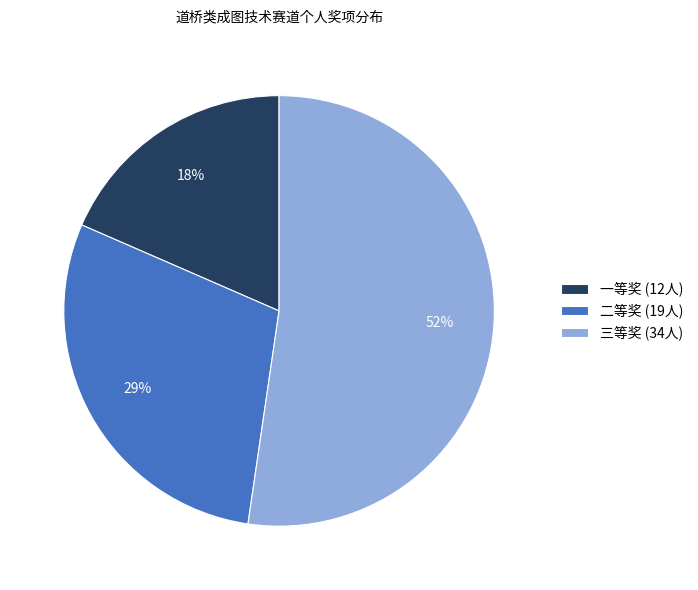

What is the smallest slice in the pie chart?

一等奖